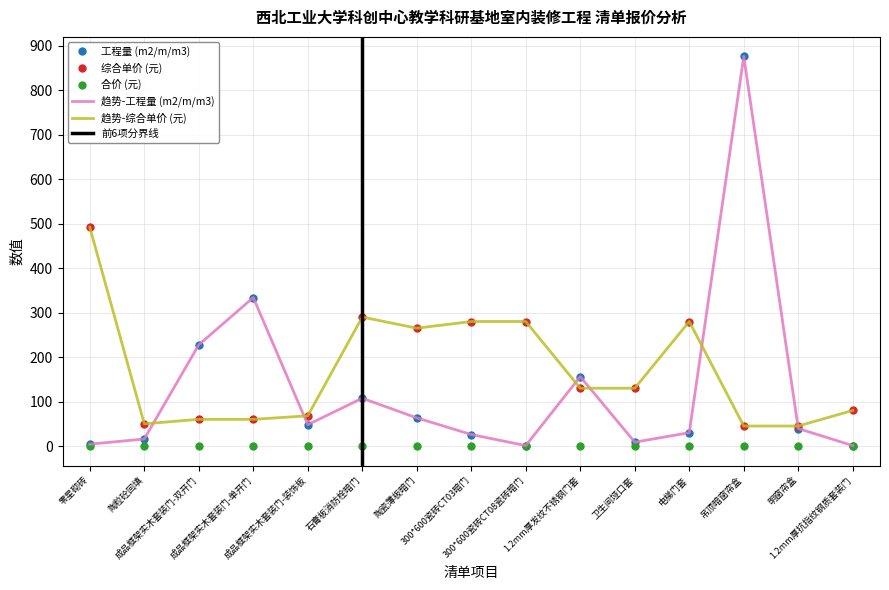

What is the average value of the 综合单价 (元) series?

170.3